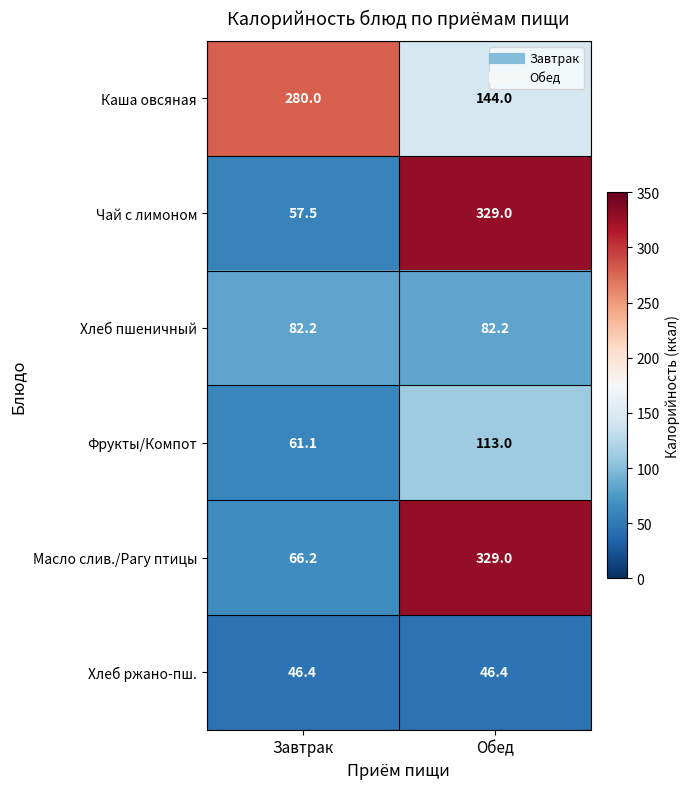

Which series has the largest total across all categories?

Каша овсяная